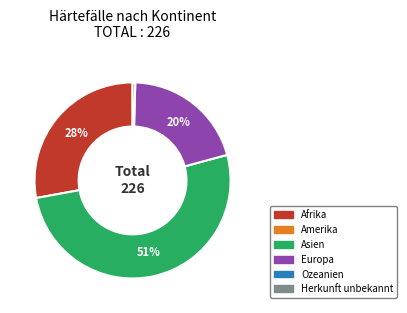

To the nearest percent, what is the average slice percentage?

25%